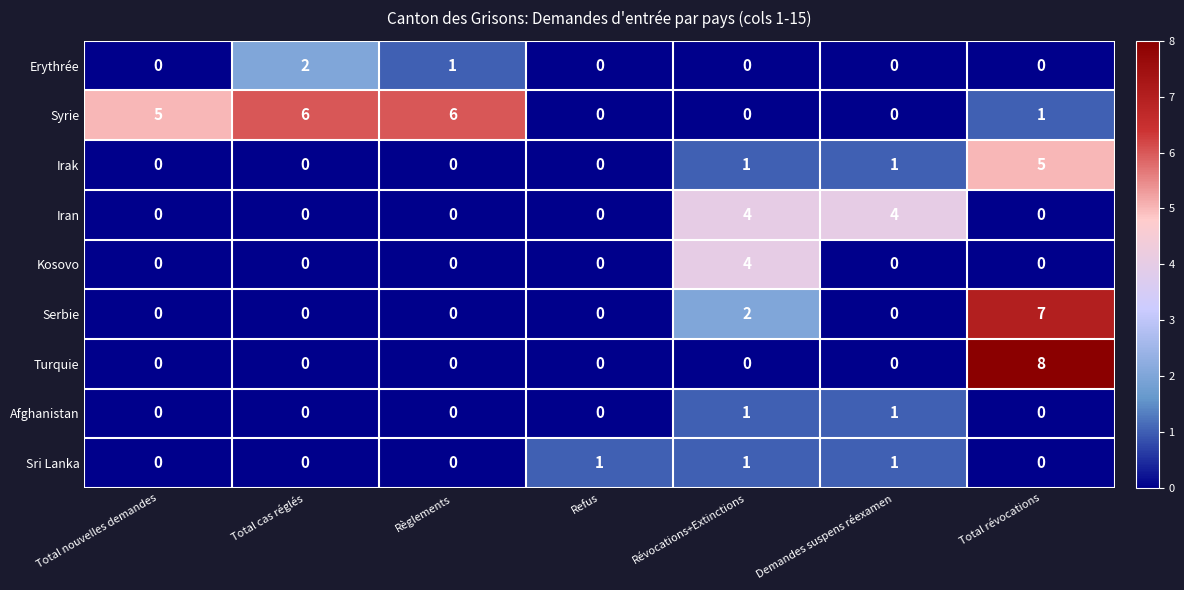

How many distinct data groups are displayed?

9